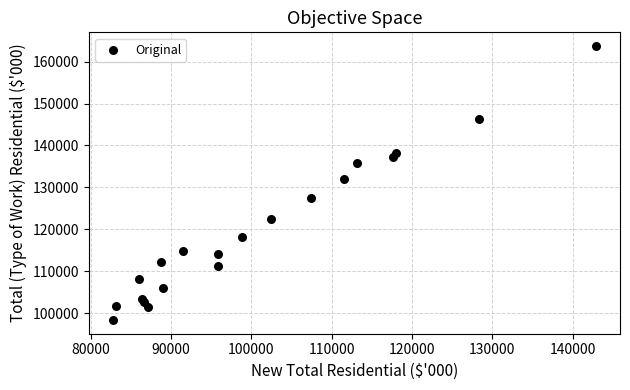

What Y value in the scatter plot is closest to 131050?

132100